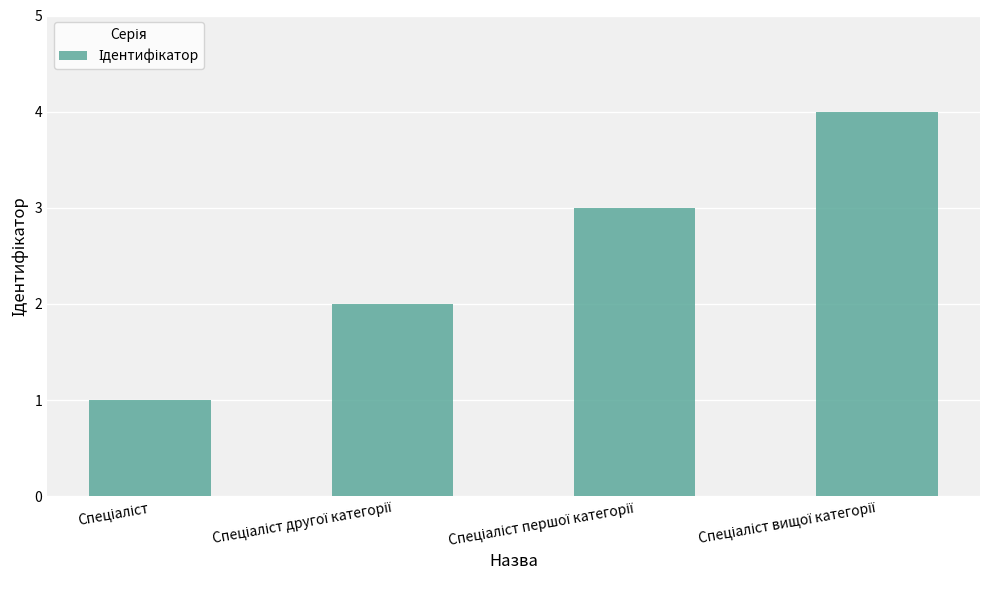

What is the difference between the maximum and minimum values?

3